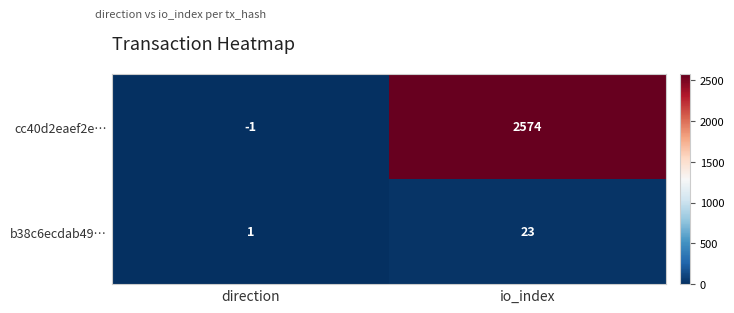

Between direction and io_index, which series saw the biggest shift?

cc40d2eaef2e…